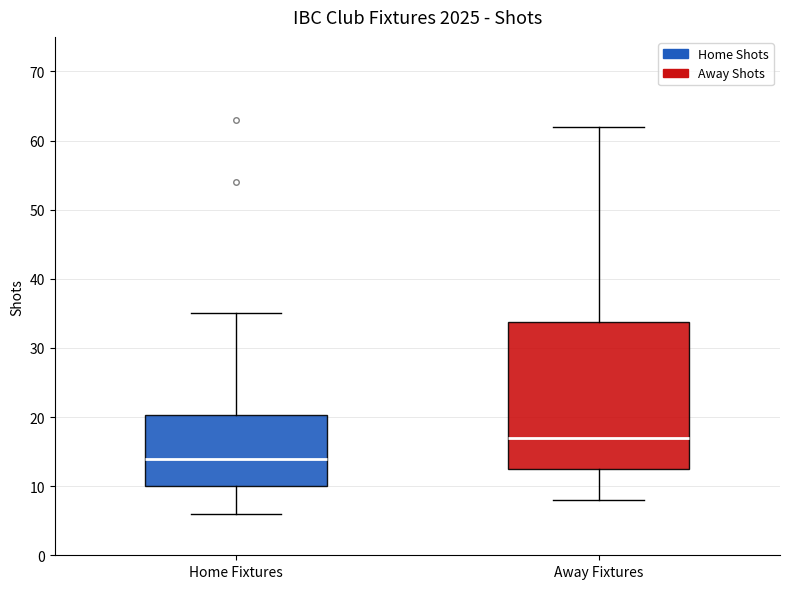

Reading left to right, read every box against the y-axis: the position of its median line, the range the box covers, and the ends of its whiskers. The values are not printed on the chart, so give them approximately, as read against the axis.

Home Fixtures: median 14, box 10 to 20, whiskers 6 to 35
Away Fixtures: median 17, box 13 to 34, whiskers 8 to 62